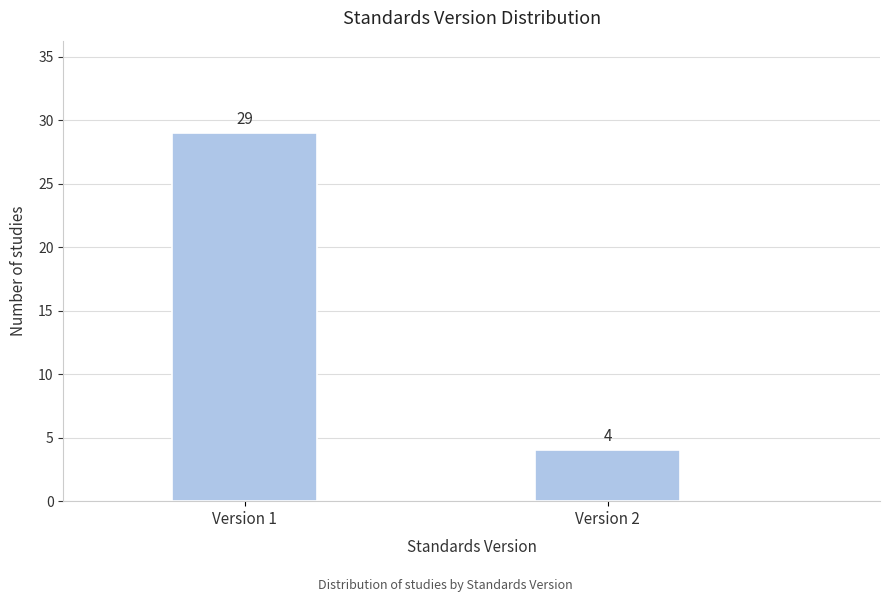

Reading right to left, what are all the values shown in this chart?

Version 2=4	Version 1=29